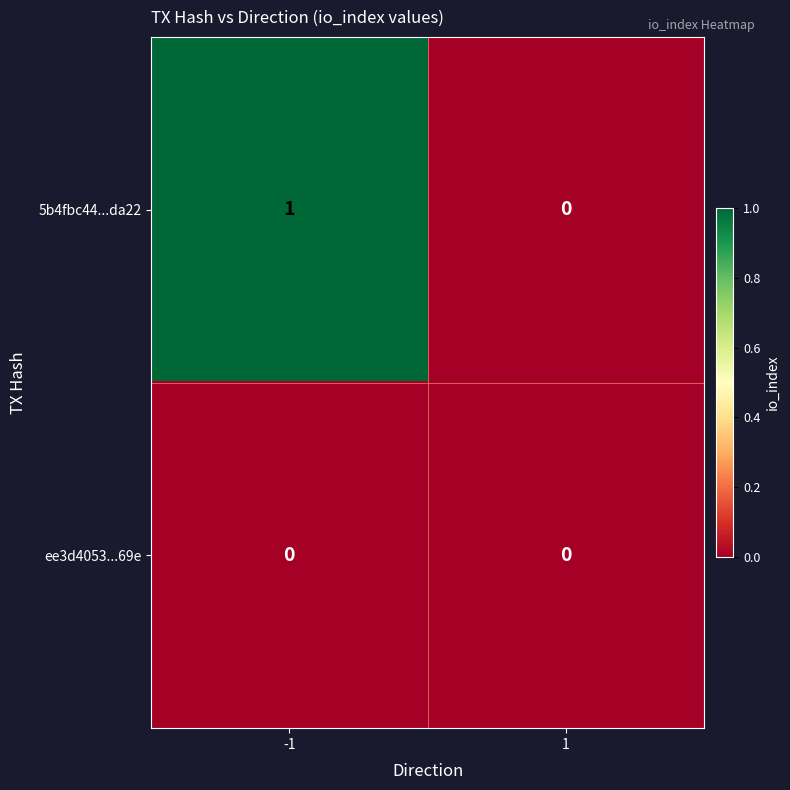

Rank the series by their average value, from lowest to highest.

ee3d4053...69e, 5b4fbc44...da22